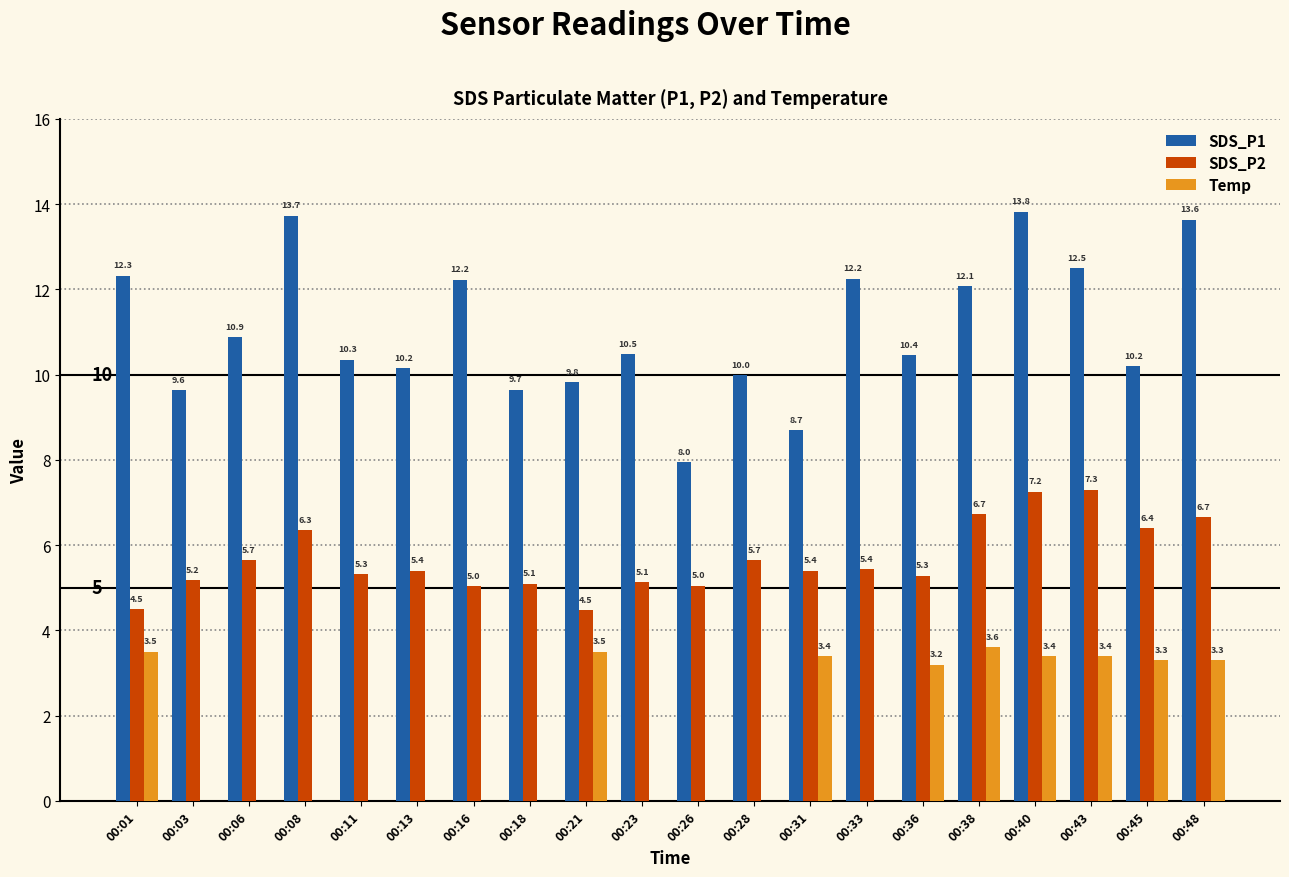

Which series has the largest total across all categories?

SDS_P1